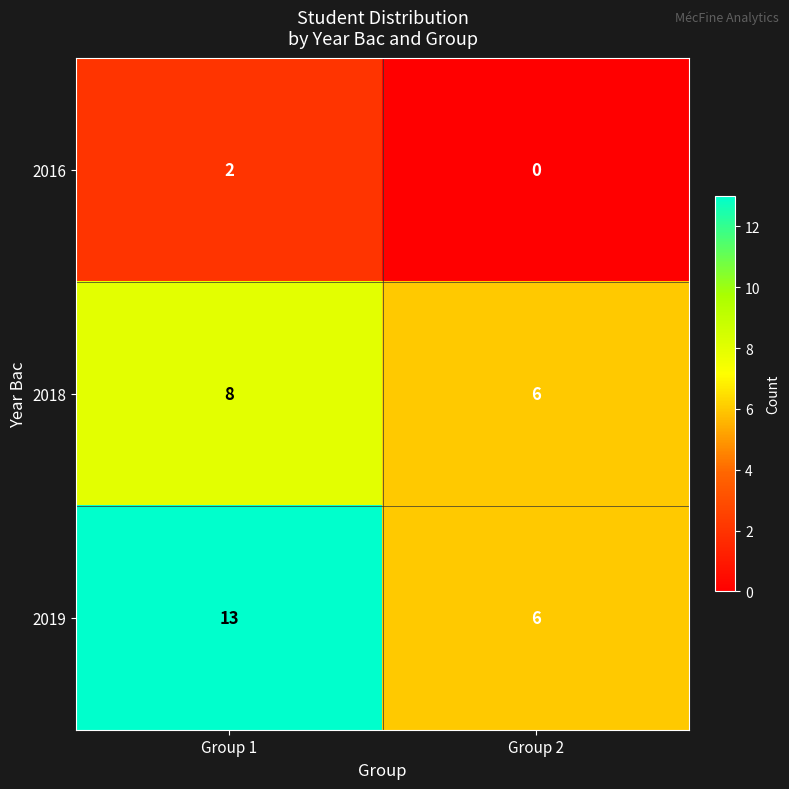

How many data points does each series have?

2